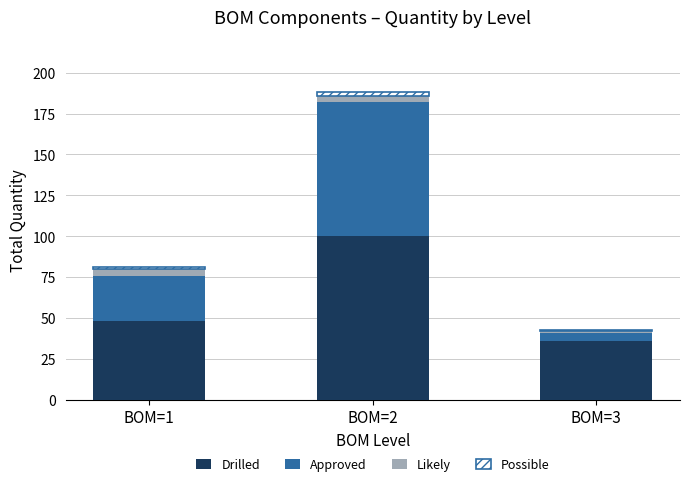

At which label does Drilled reach its peak?

BOM=2